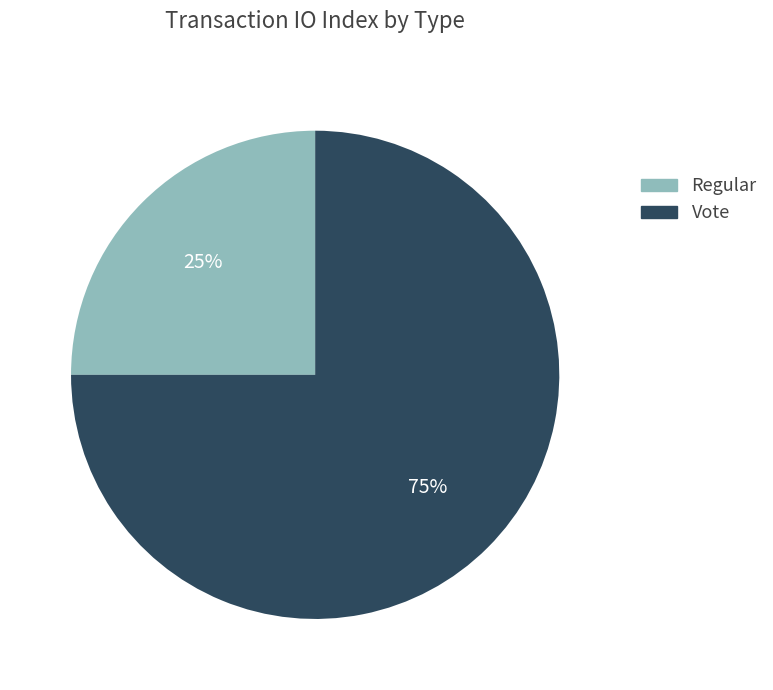

Which slice is the smallest?

Regular